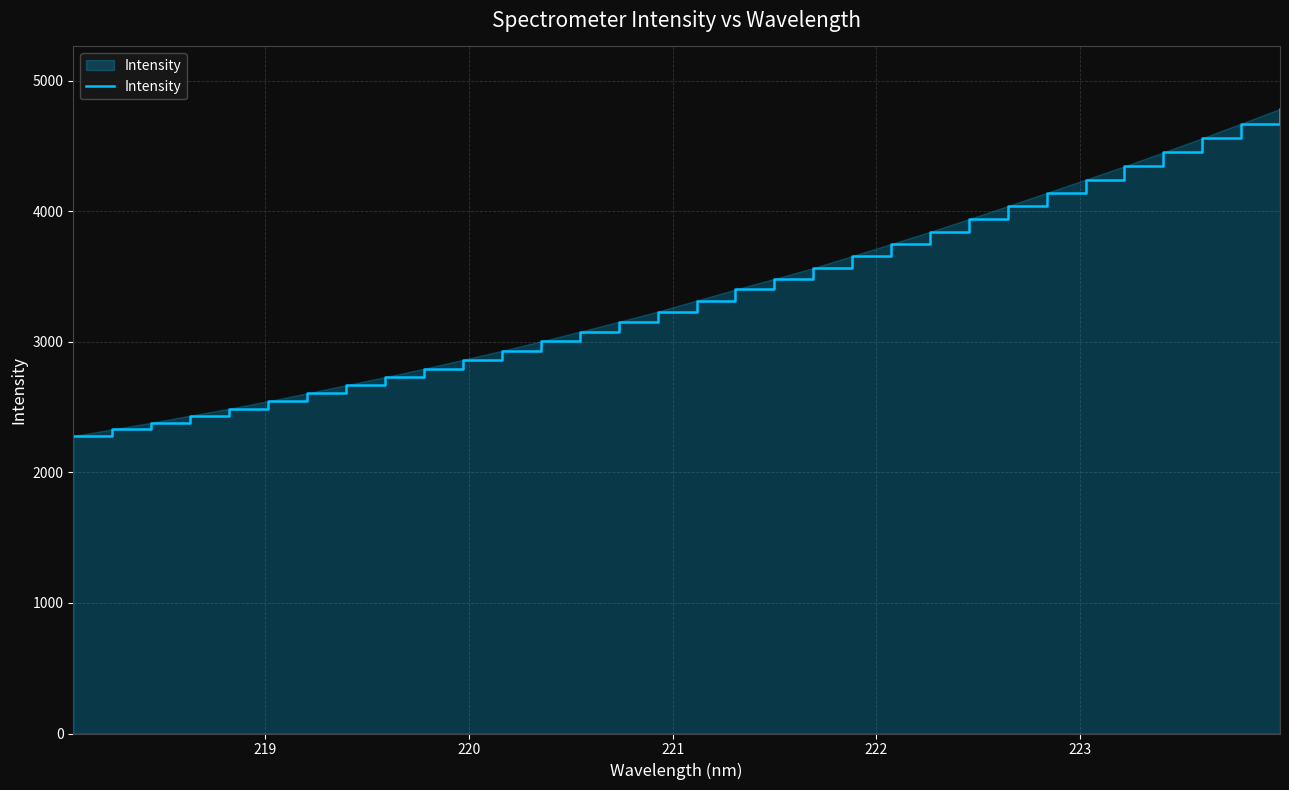

Reading left to right, list all the values displayed in this chart.

2278.7	2330.4	2381.1	2435.5	2488.5	2545.8	2606.8	2668.2	2730.8	2794.4	2862.9	2931.8	3004.2	3078.6	3154.1	3232.2	3316.6	3401.6	3483.3	3565.9	3658.2	3750.2	3843.6	3941.1	4041.1	4142.3	4243.2	4345.9	4452.7	4560.7	4672.4	4785.1